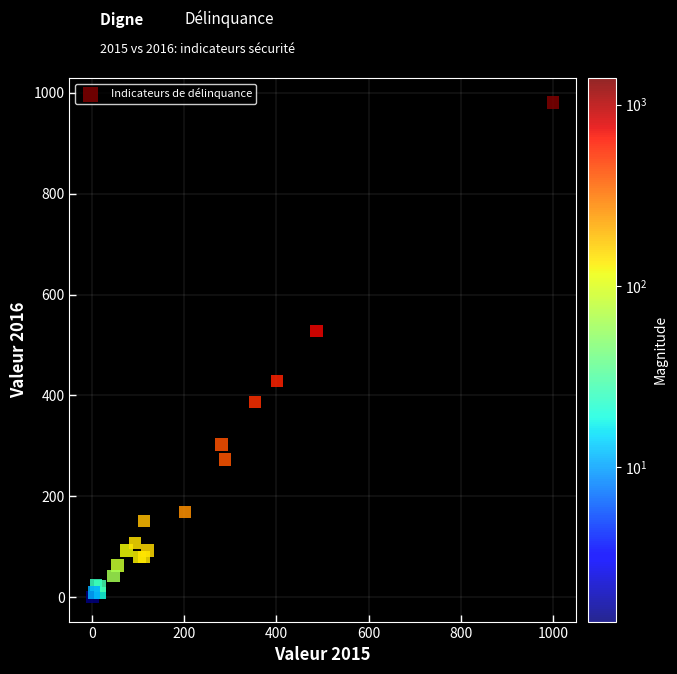

What Y value in the scatter plot is closest to 490?

528